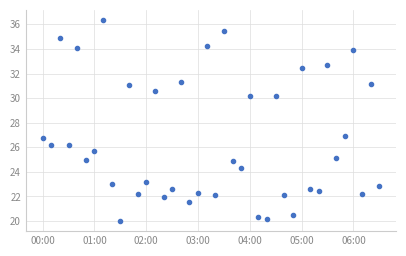

What is the average value?

26.5